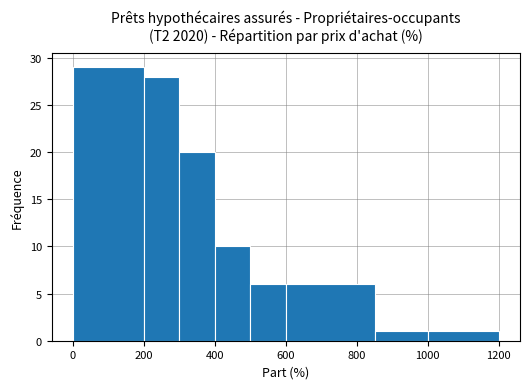

Over which range of the x-axis is the bar tallest?

0 to 200